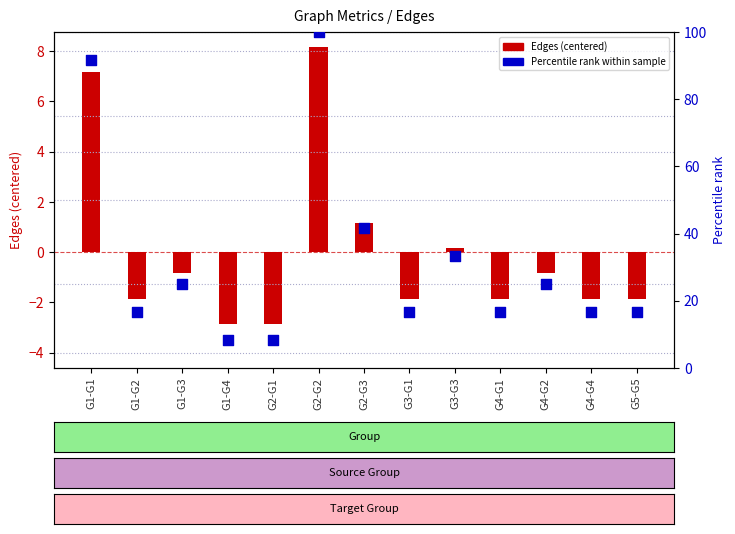

Is the value of Percentile rank at G1-G3 greater than the value of Edges (centered) at G5-G5?

Yes